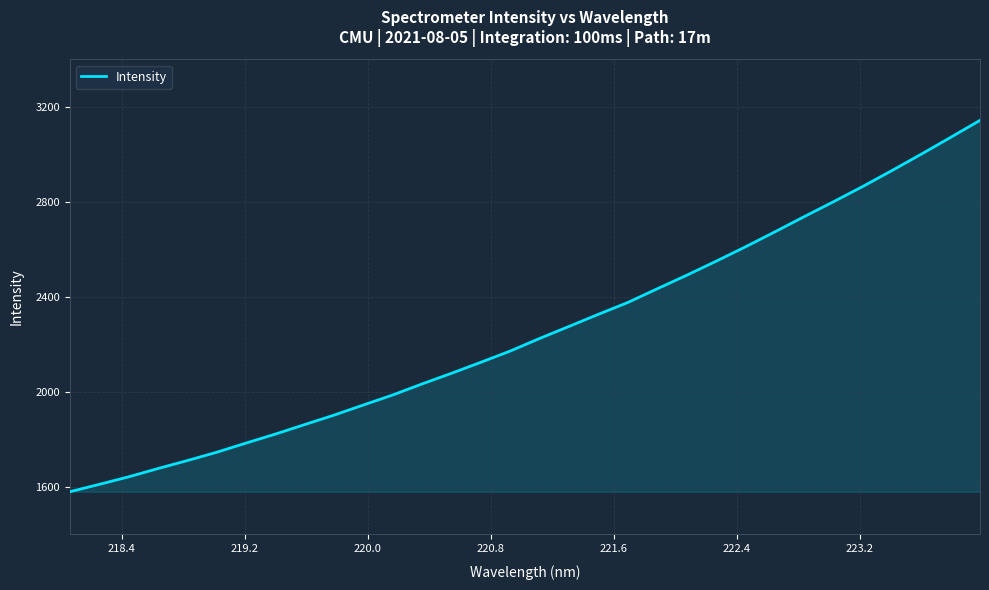

What is the minimum value shown in the chart?

1579.5